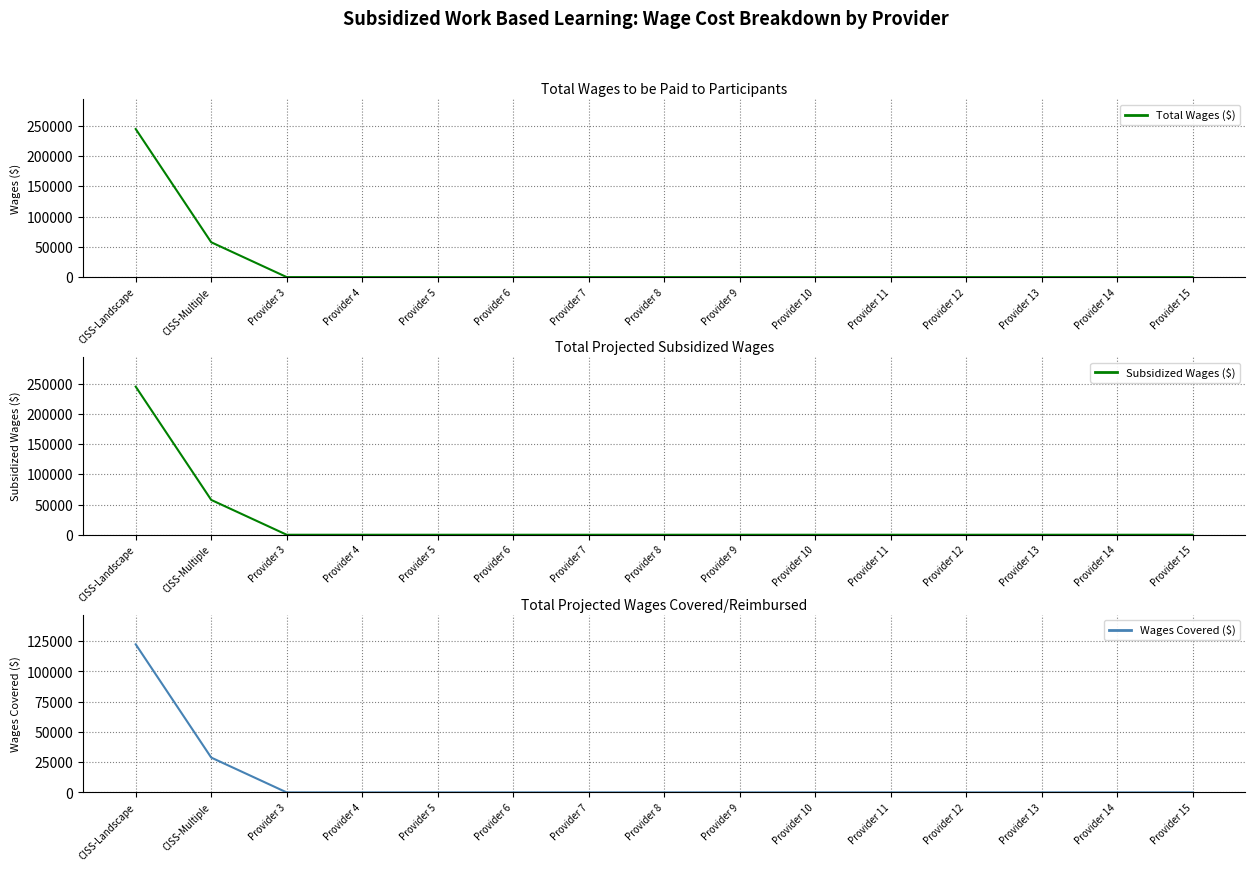

Rank the categories by Total Wages ($) value from lowest to highest.

Provider 3, Provider 4, Provider 5, Provider 6, Provider 7, Provider 8, Provider 9, Provider 10, Provider 11, Provider 12, Provider 13, Provider 14, Provider 15, CISS-Multiple, CISS-Landscape